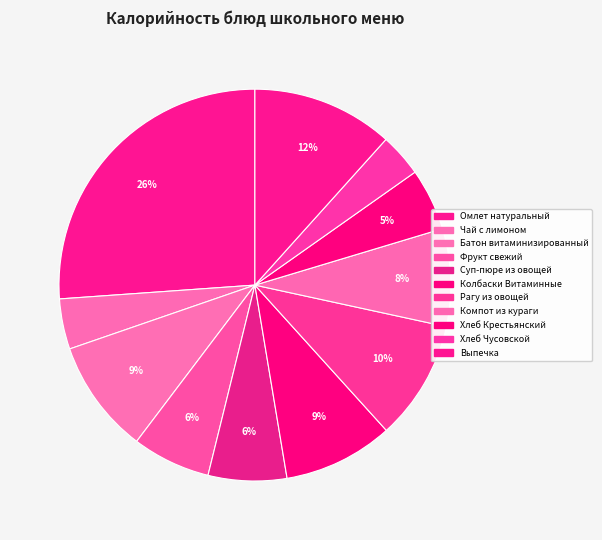

What is the change in value from Батон витаминизированный to Колбаски Витаминные?

-4.6